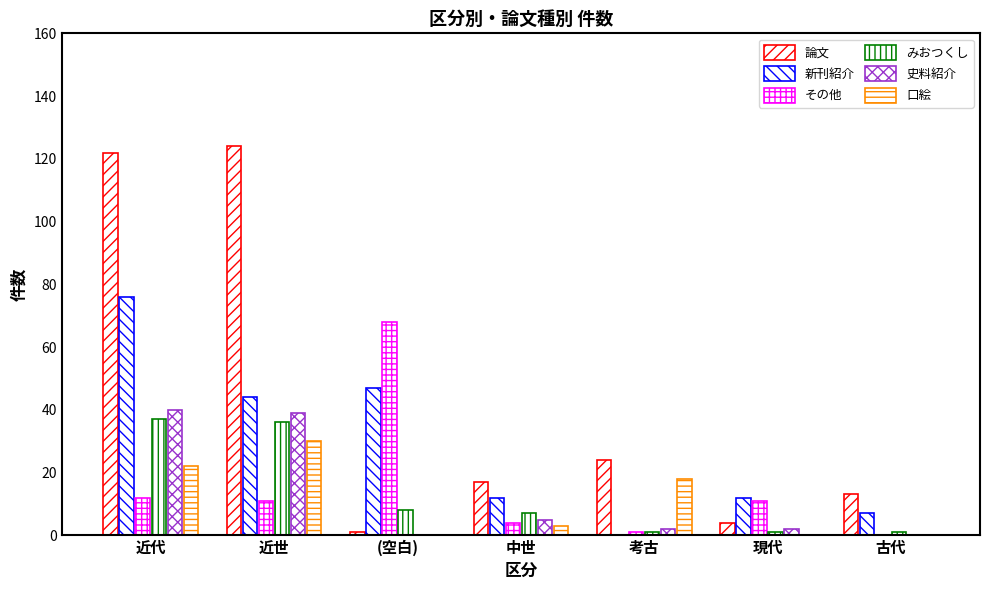

Count the number of data series in this chart.

6